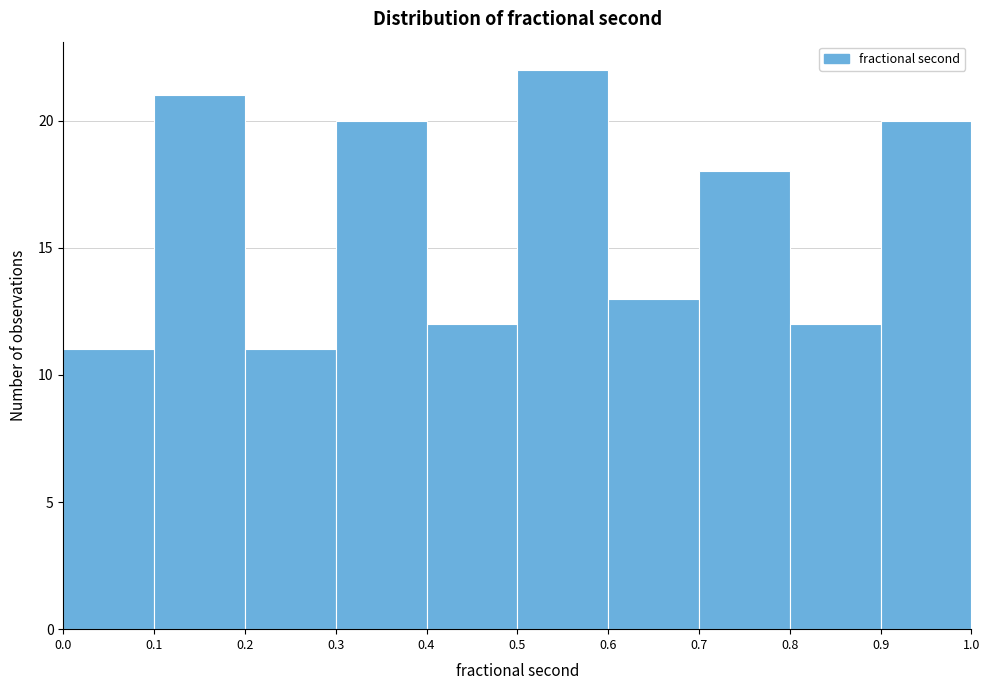

How tall is the bar that spans 0.2 to 0.3 on the x-axis? The values are not printed on the chart, so give them approximately, as read against the axis.

11